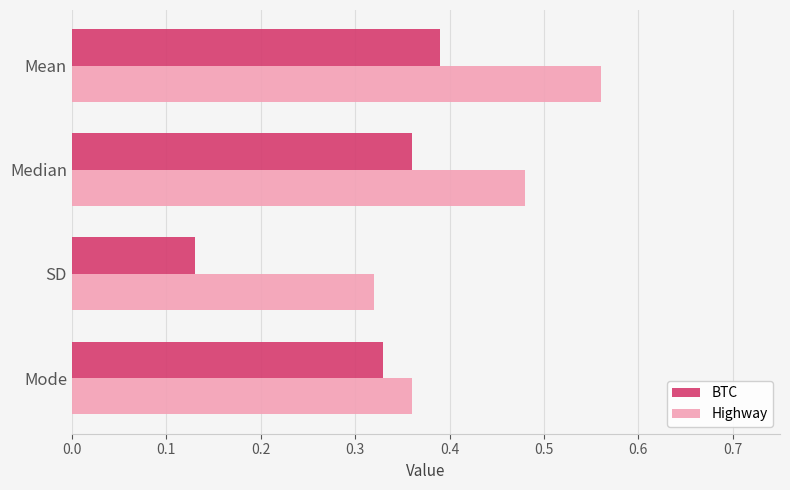

Which series has the widest spread of values?

BTC